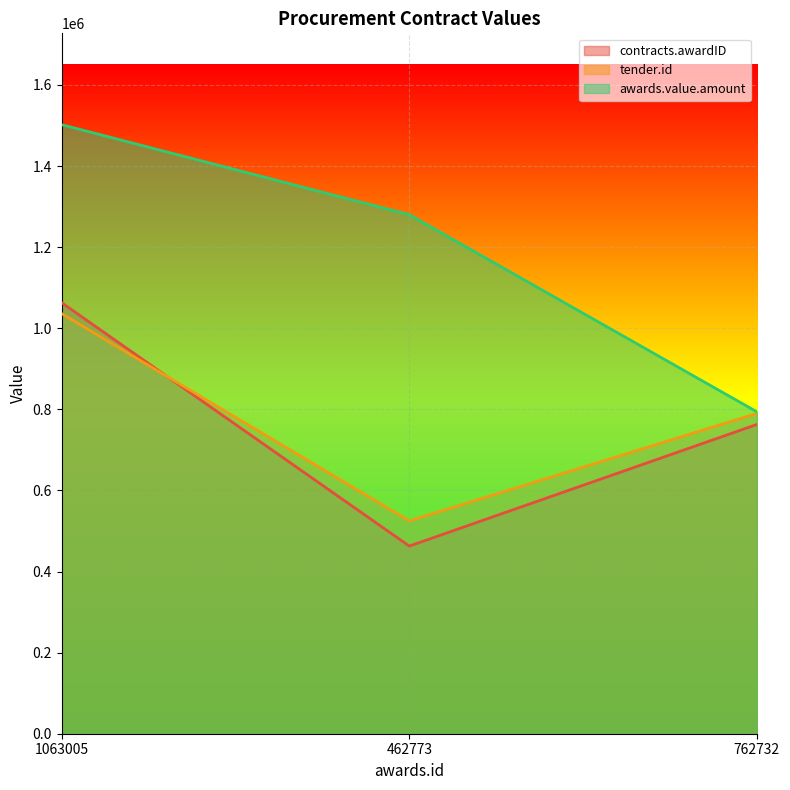

Count the tender.id values in the range 524869 to 1036158.

3